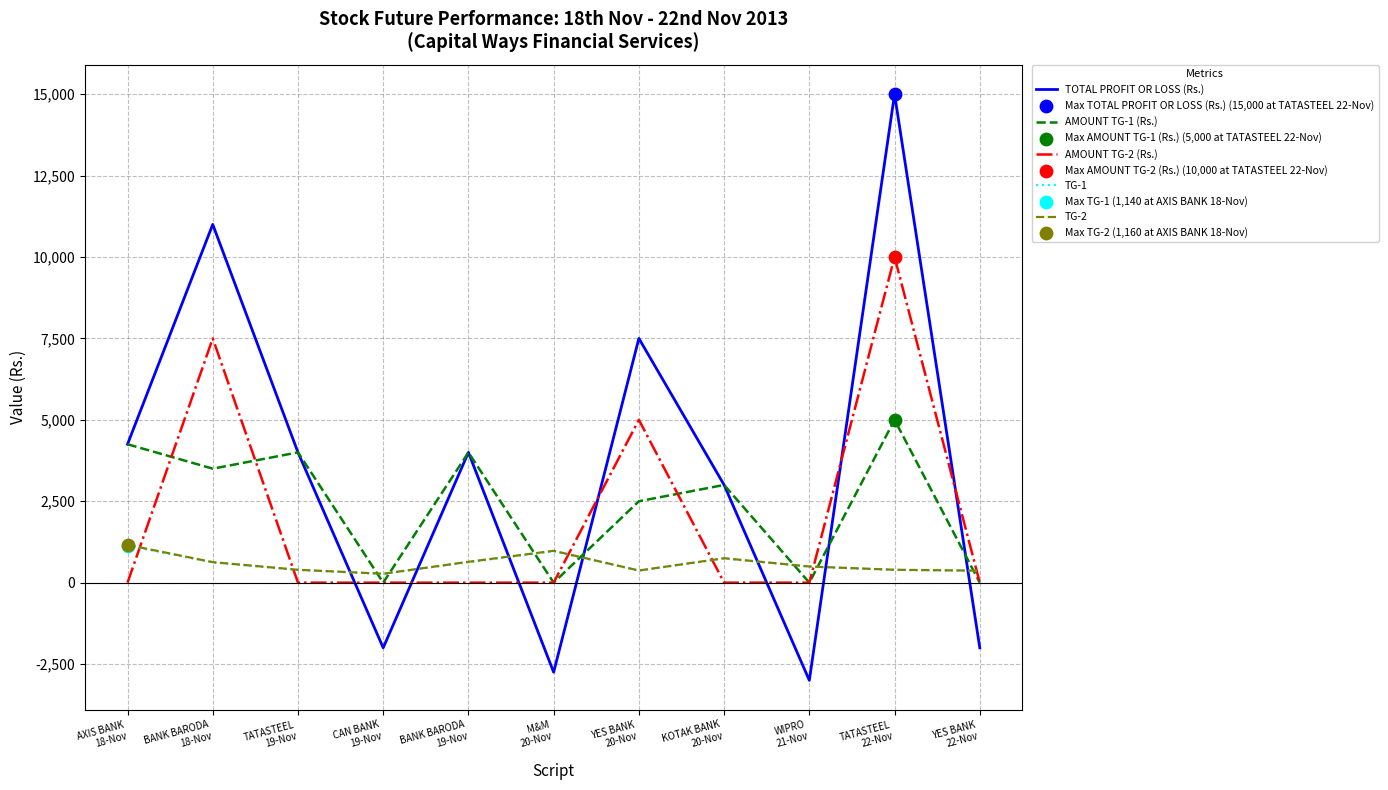

Is the value of TG-1 at BANK BARODA
19-Nov greater than the value of AMOUNT TG-1 (Rs.) at CAN BANK
19-Nov?

Yes